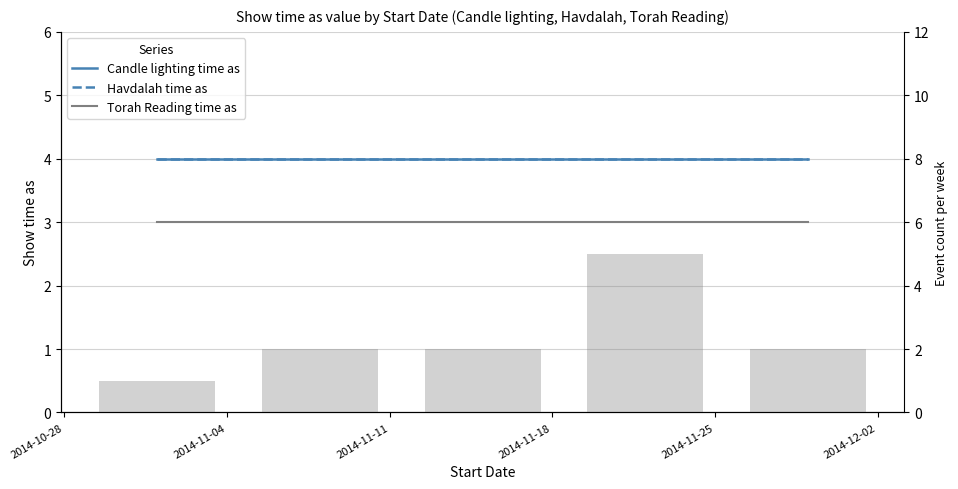

What is the sum of all Candle lighting time as values?

20